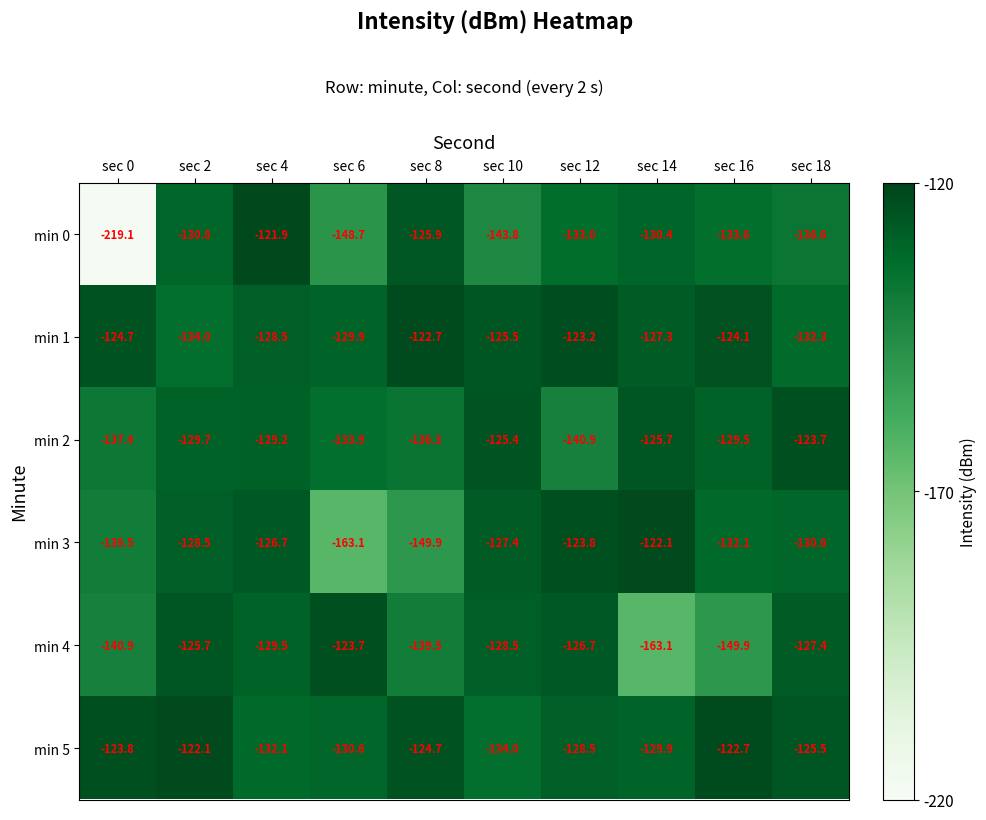

Where does the min 3 series first go above -128?

sec 4